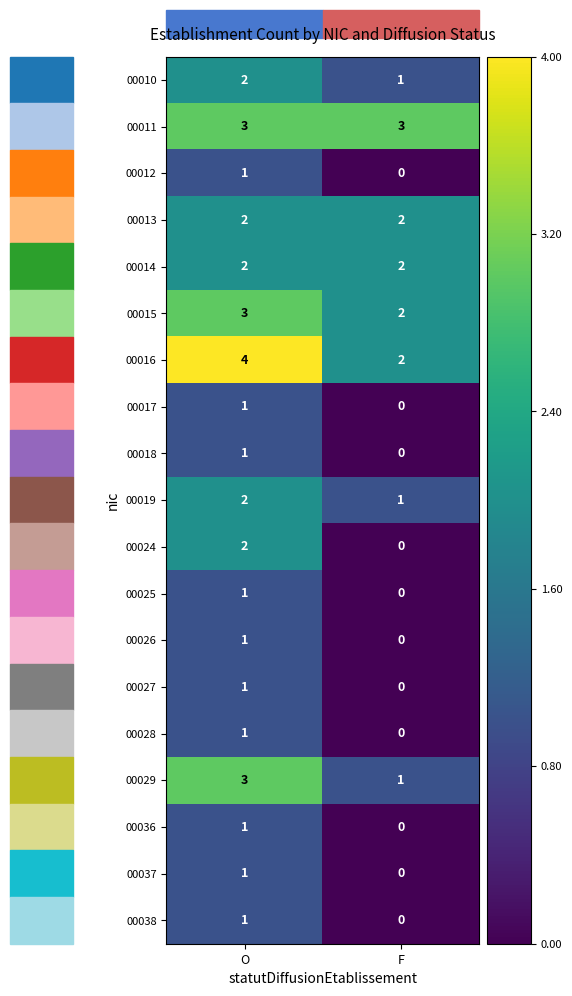

What is the difference between the highest and lowest values at O?

3